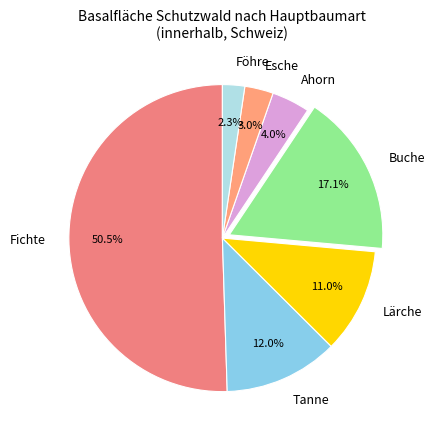

To the nearest percent, what percentage of the pie is Esche?

3%